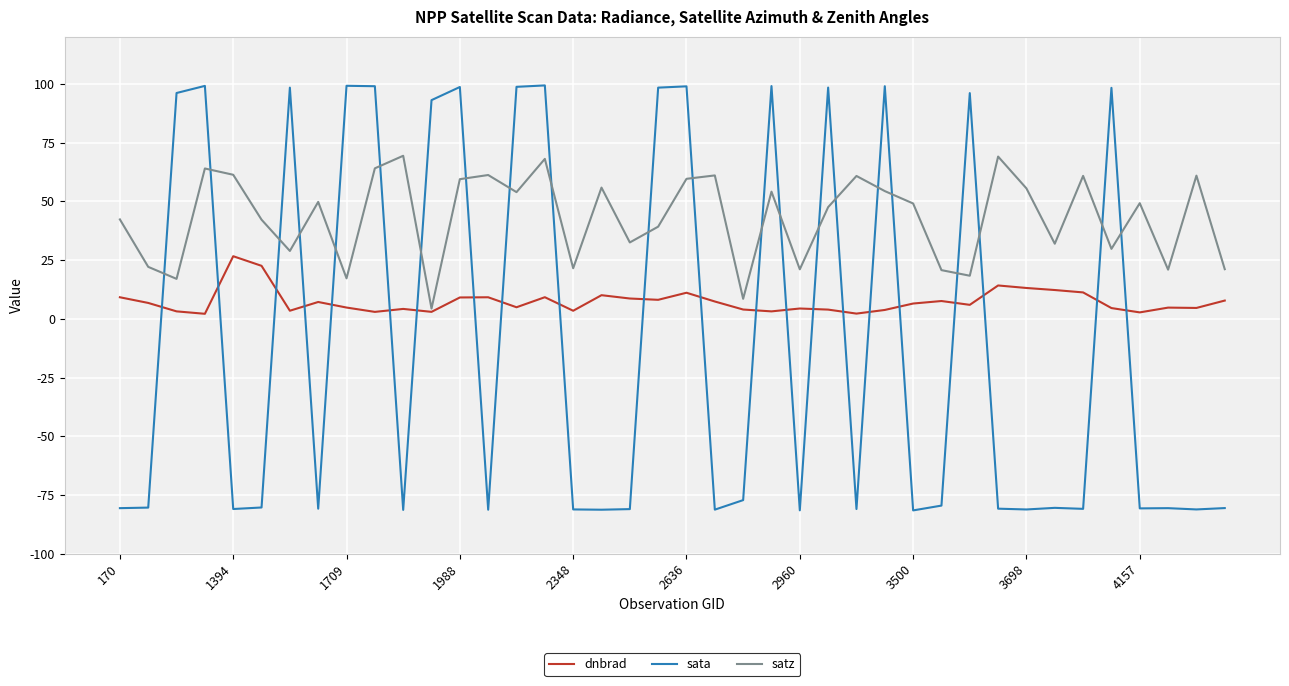

Which series has the largest total across all categories?

satz